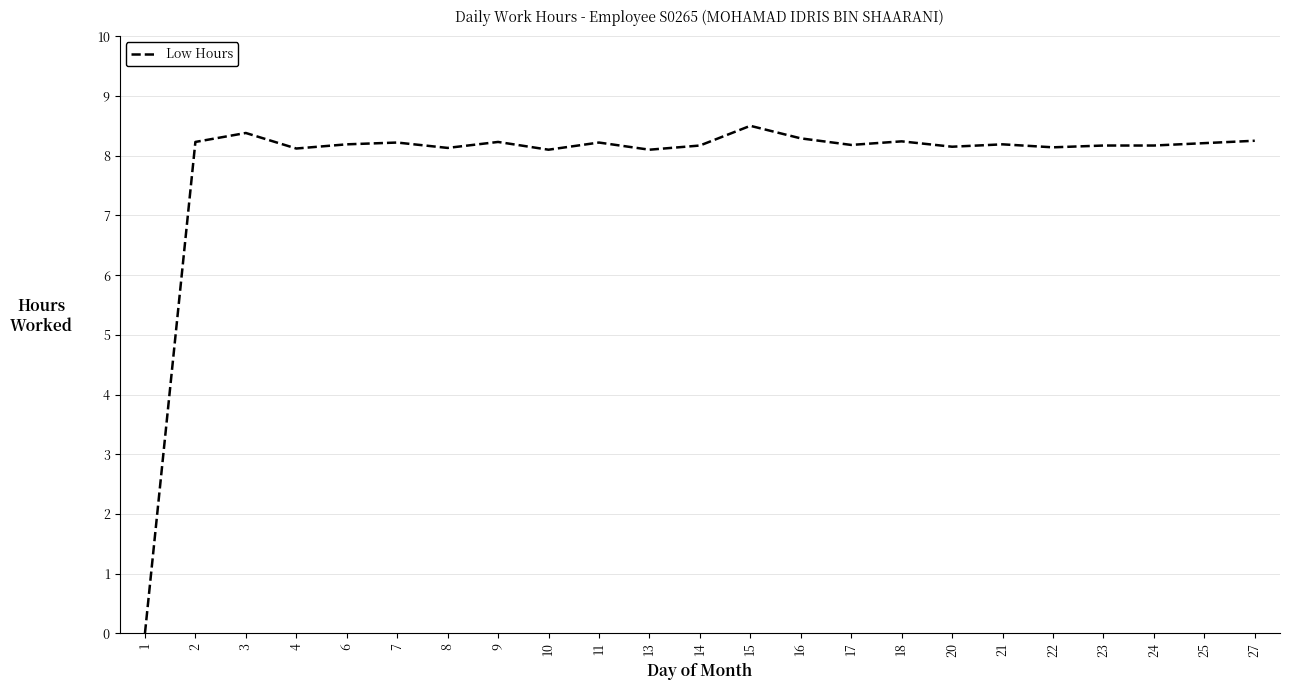

At which label is the value closest to 4?

1